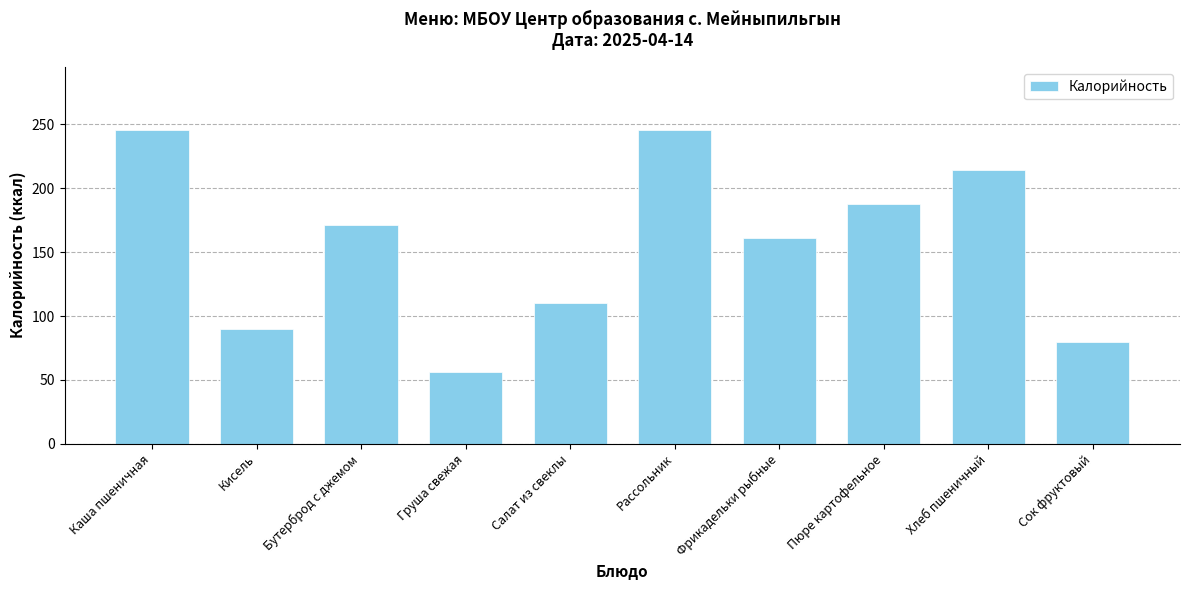

How many data points are less than 171?

5